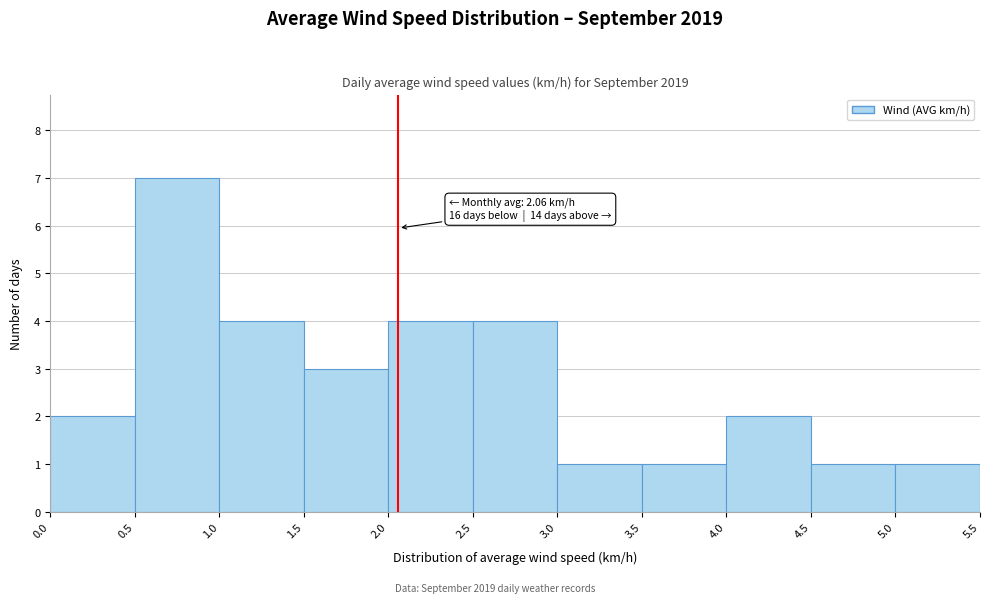

Which range on the x-axis has the tallest bar?

0.5 to 1.0